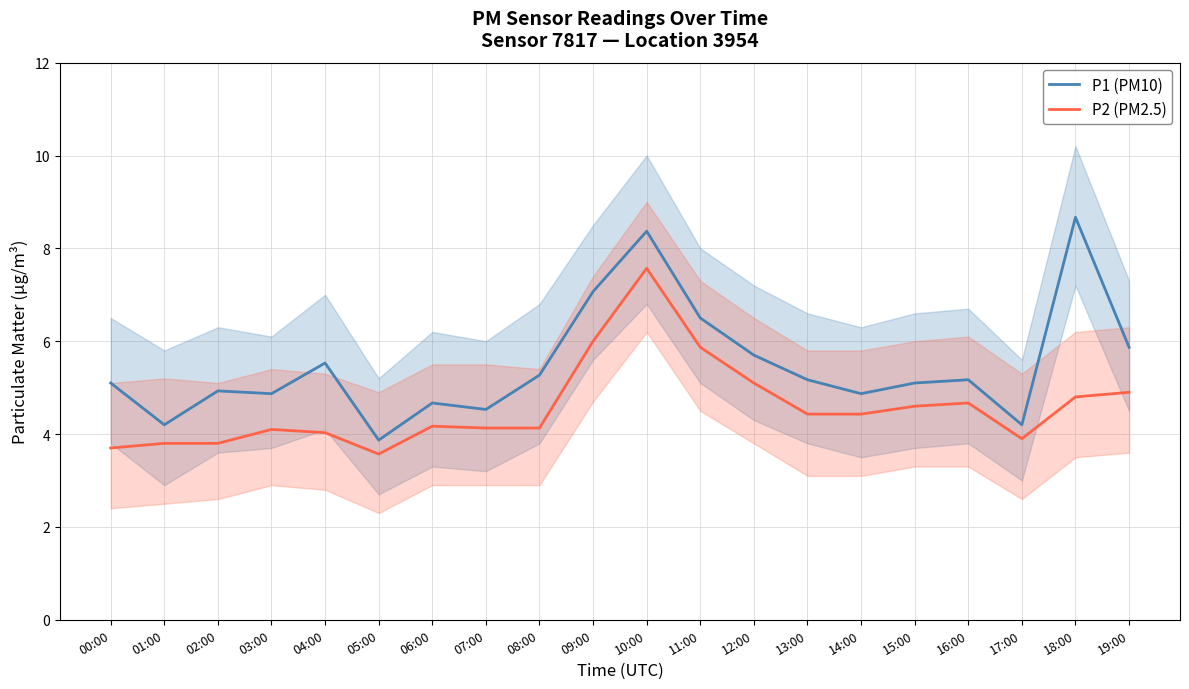

Reading left to right, transcribe all the data shown in this chart.

P1 (PM10): 5.1	4.2	4.9	4.9	5.5	3.9	4.7	4.5	5.3	7.1	8.4	6.5	5.7	5.2	4.9	5.1	5.2	4.2	8.7	5.9
P2 (PM2.5): 3.7	3.8	3.8	4.1	4.0	3.6	4.2	4.1	4.1	6.0	7.6	5.9	5.1	4.4	4.4	4.6	4.7	3.9	4.8	4.9